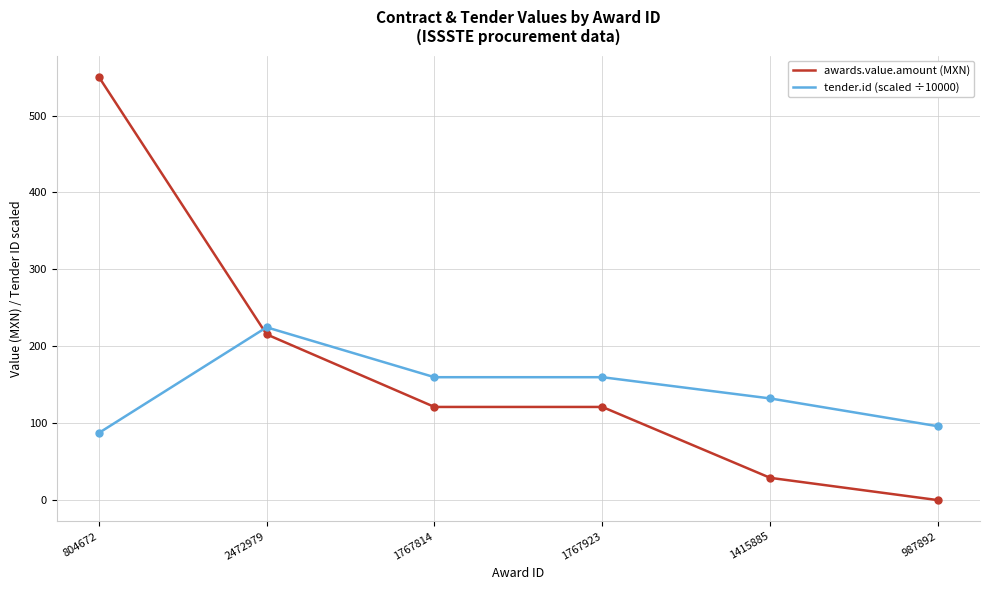

How many intersections are there between tender.id (scaled ÷10000) and awards.value.amount (MXN)?

1